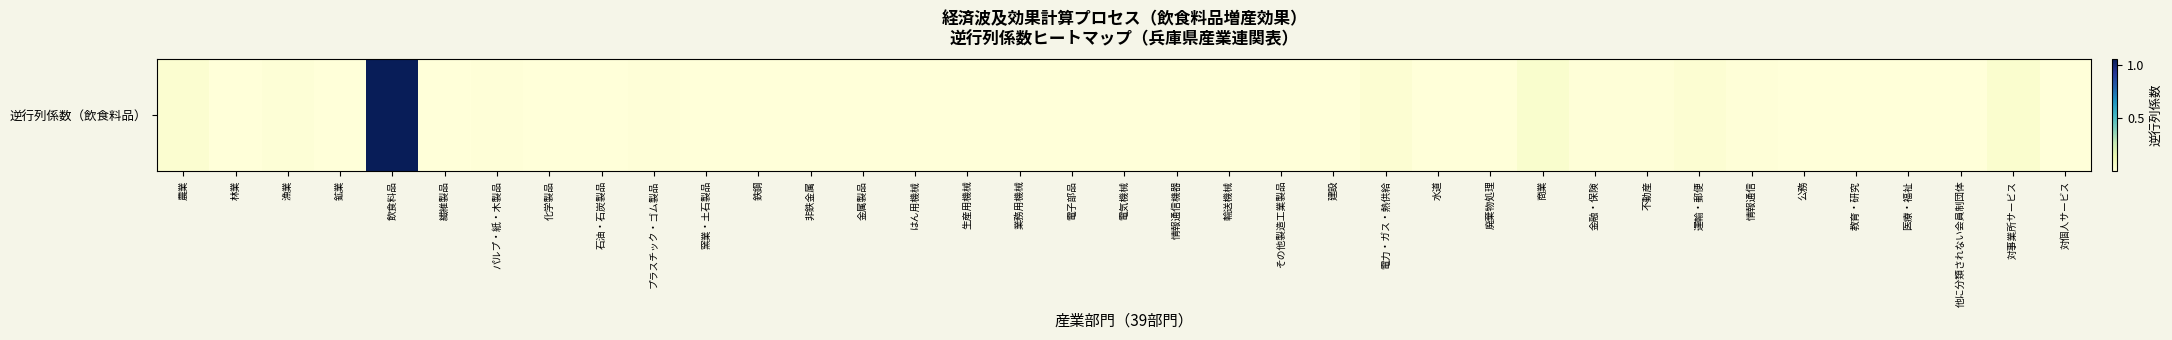

At which label is the value closest to 0?

情報通信機器